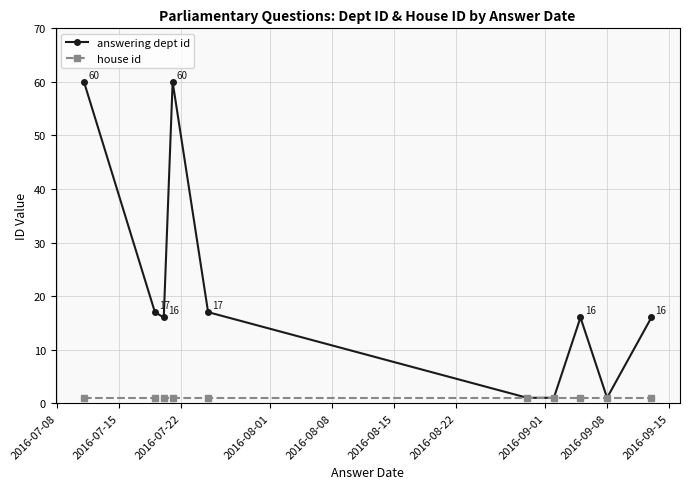

Which series has the widest spread of values?

answering dept id